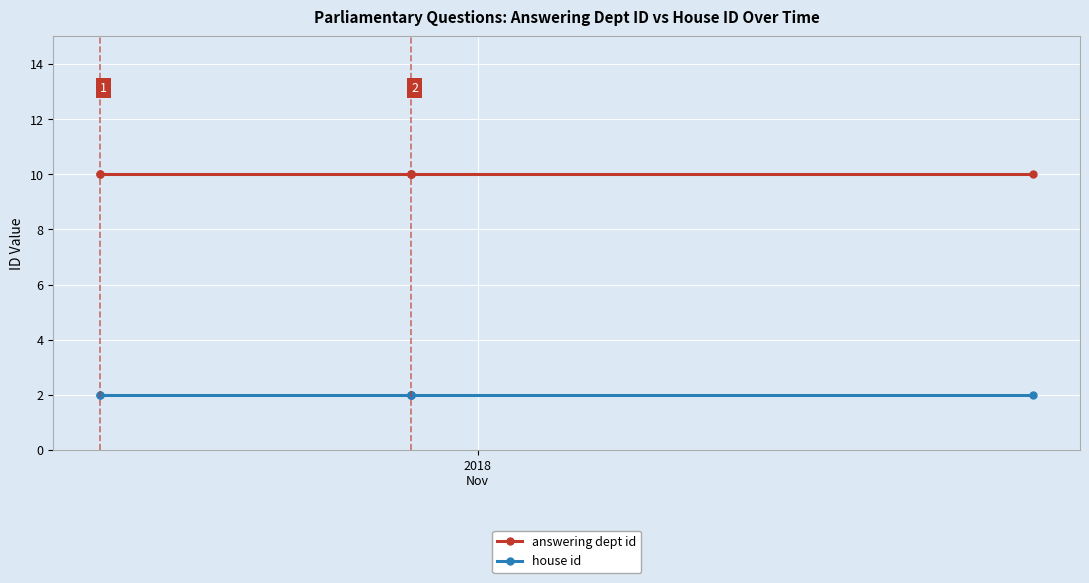

Which series has the largest total across all categories?

answering dept id